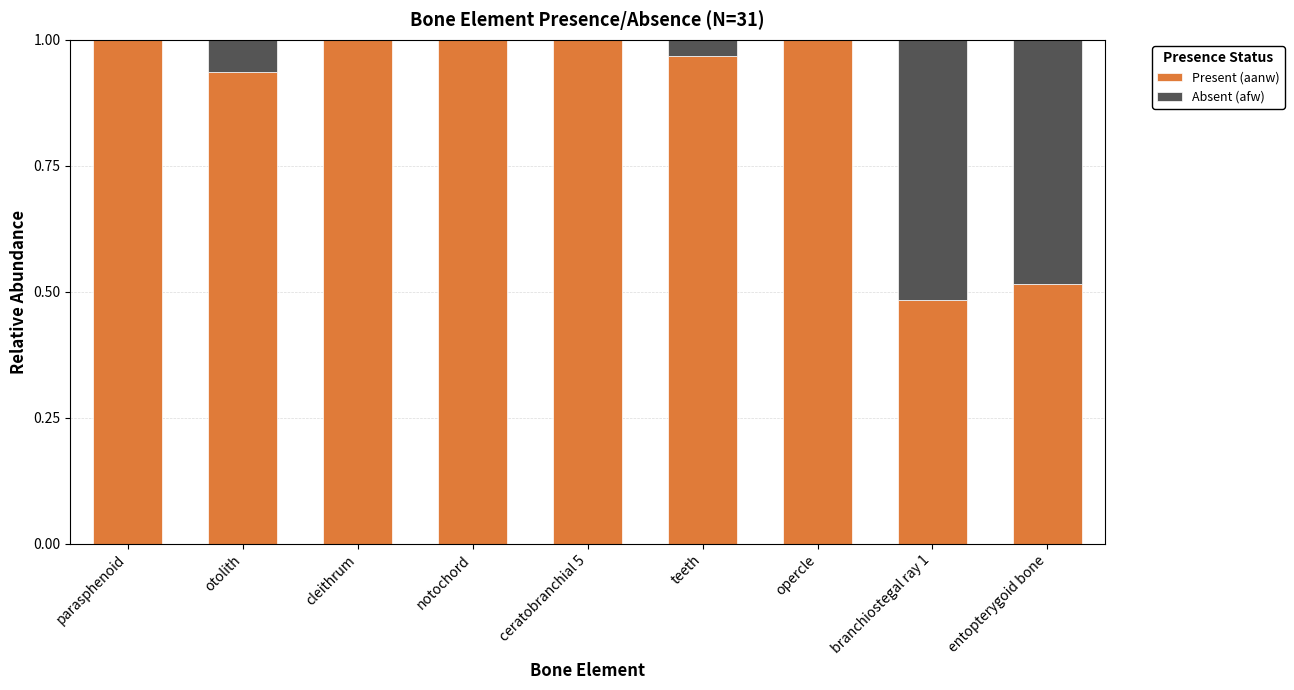

Is it true that Present (aanw) equals 1.5 at notochord?

False